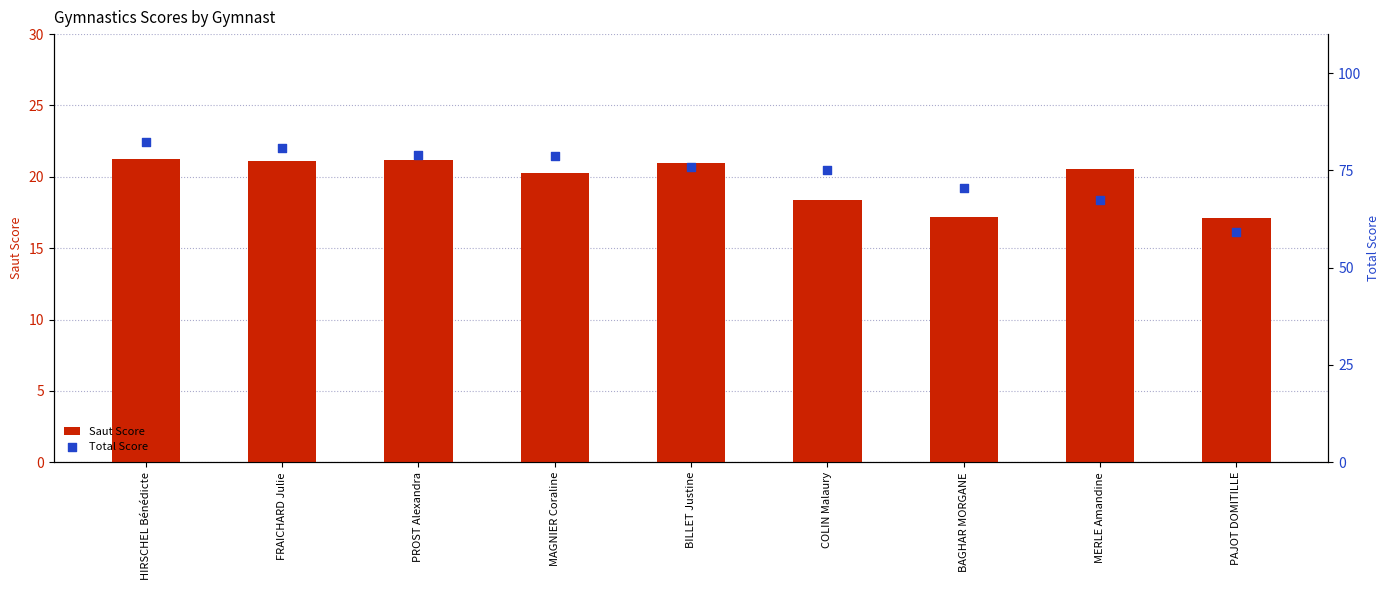

What is the total value across all series at MERLE Amandine?

88.0